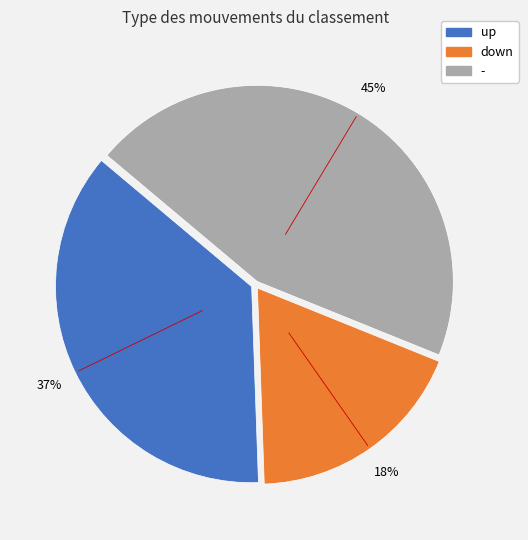

Do up and - together represent more than half of the pie?

Yes